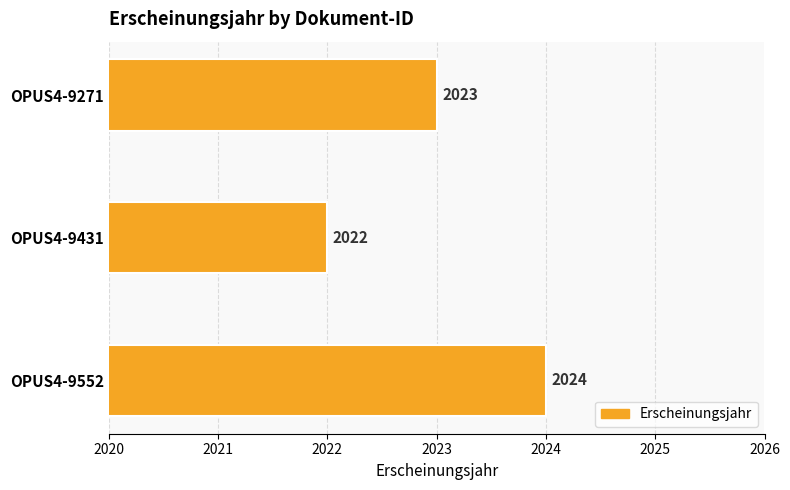

Is it true that the value at OPUS4-9271 is 3600?

False